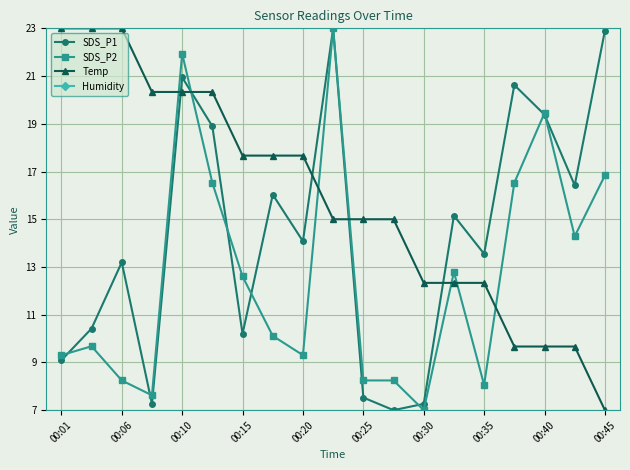

True or false: SDS_P1 has more than 0 points higher than both neighbors.

True